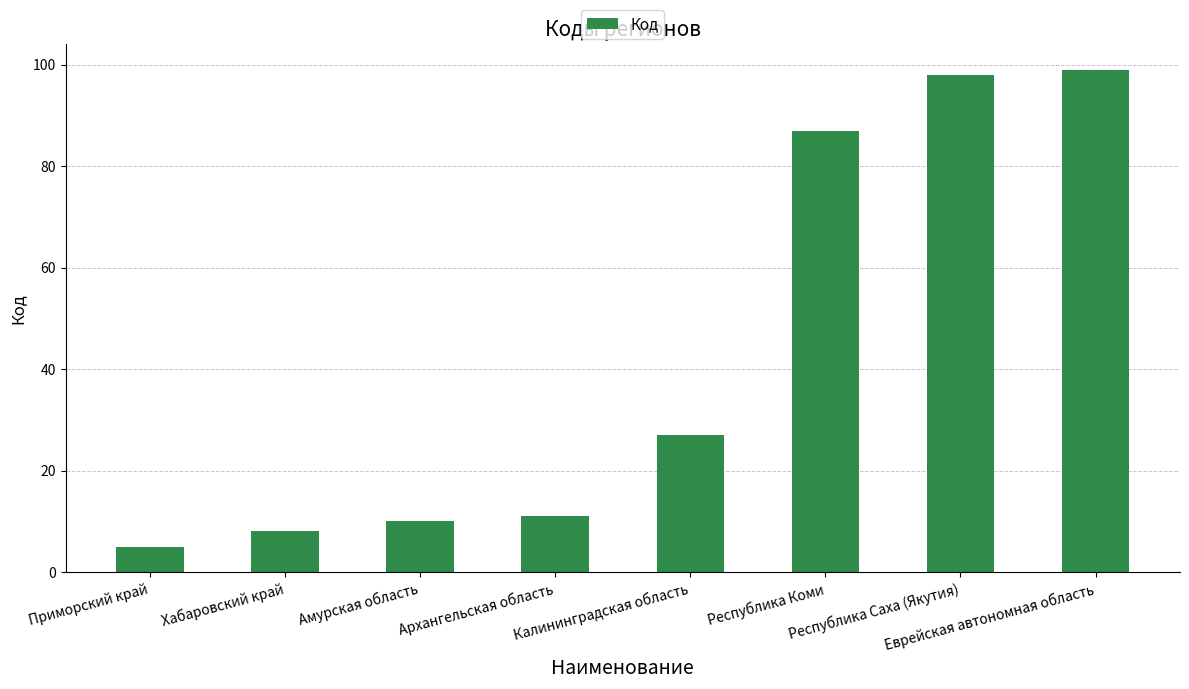

Which label corresponds to the smallest value in the chart?

Приморский край